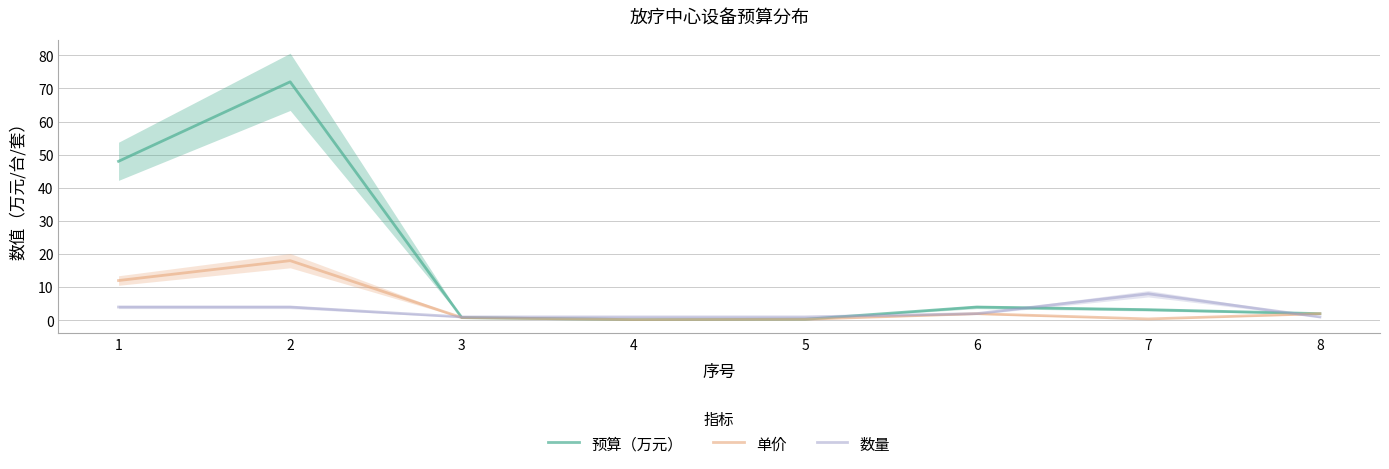

Which series changed the most between 1 and 2?

预算（万元）